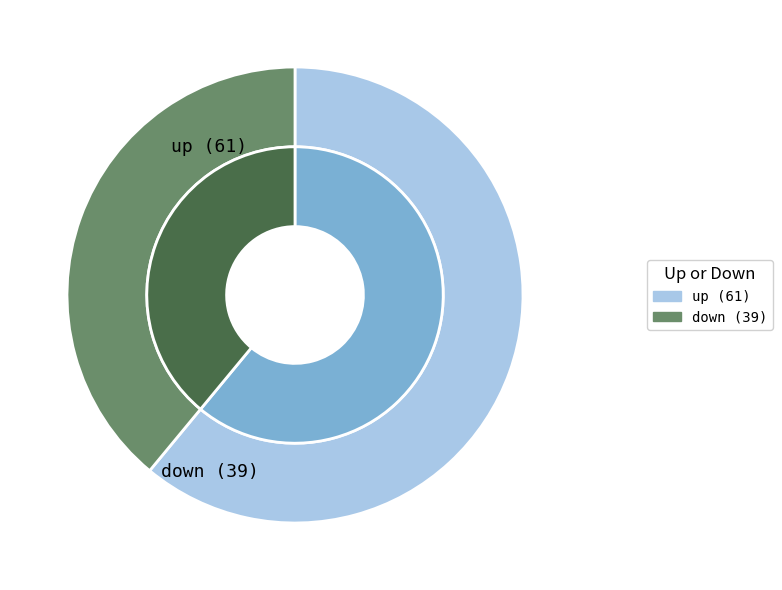

How many slices are in this pie chart?

2